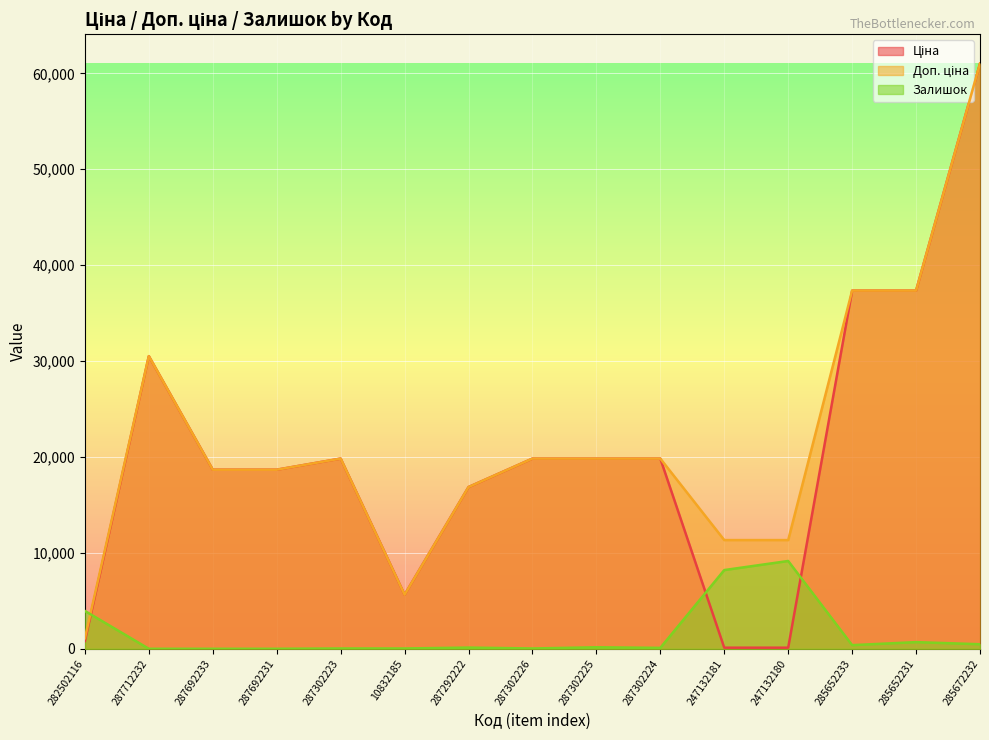

At 287302226, list the series in order from smallest to largest.

Залишок, Ціна, Доп. ціна